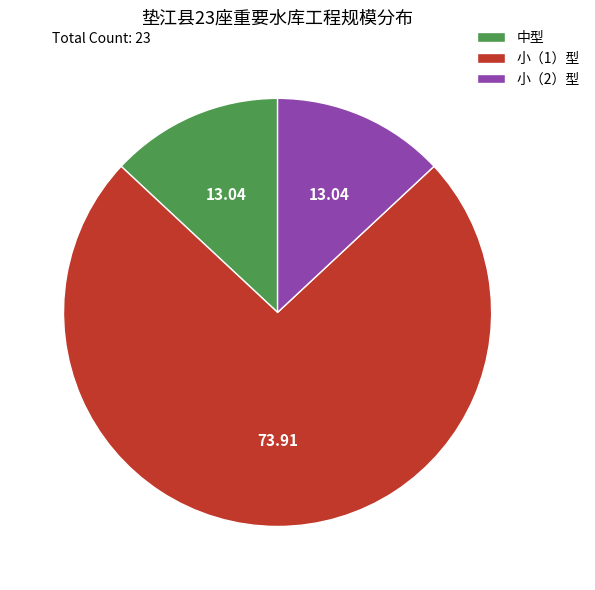

Is there a majority slice in this chart?

Yes